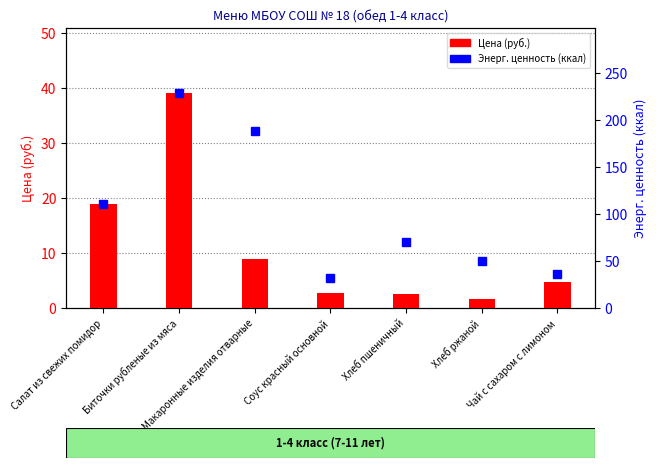

What is the label of the 6th bar from the right?

Биточки рубленые из мяса